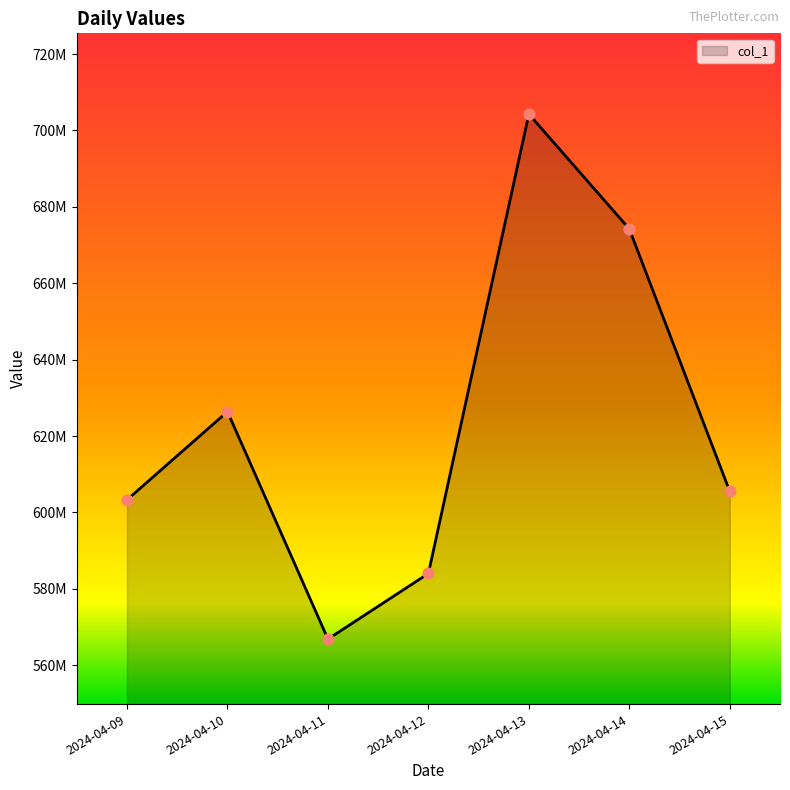

What is the ratio of the value at 2024-04-14 to the value at 2024-04-10?

1.1